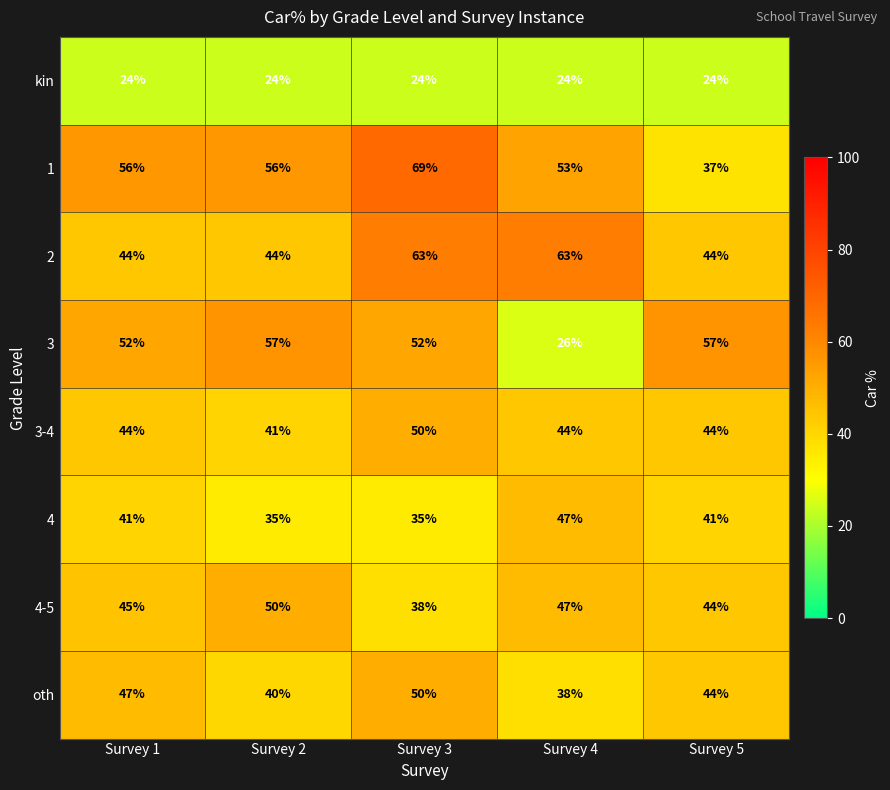

What is the difference between the highest and lowest values at Survey 3?

45